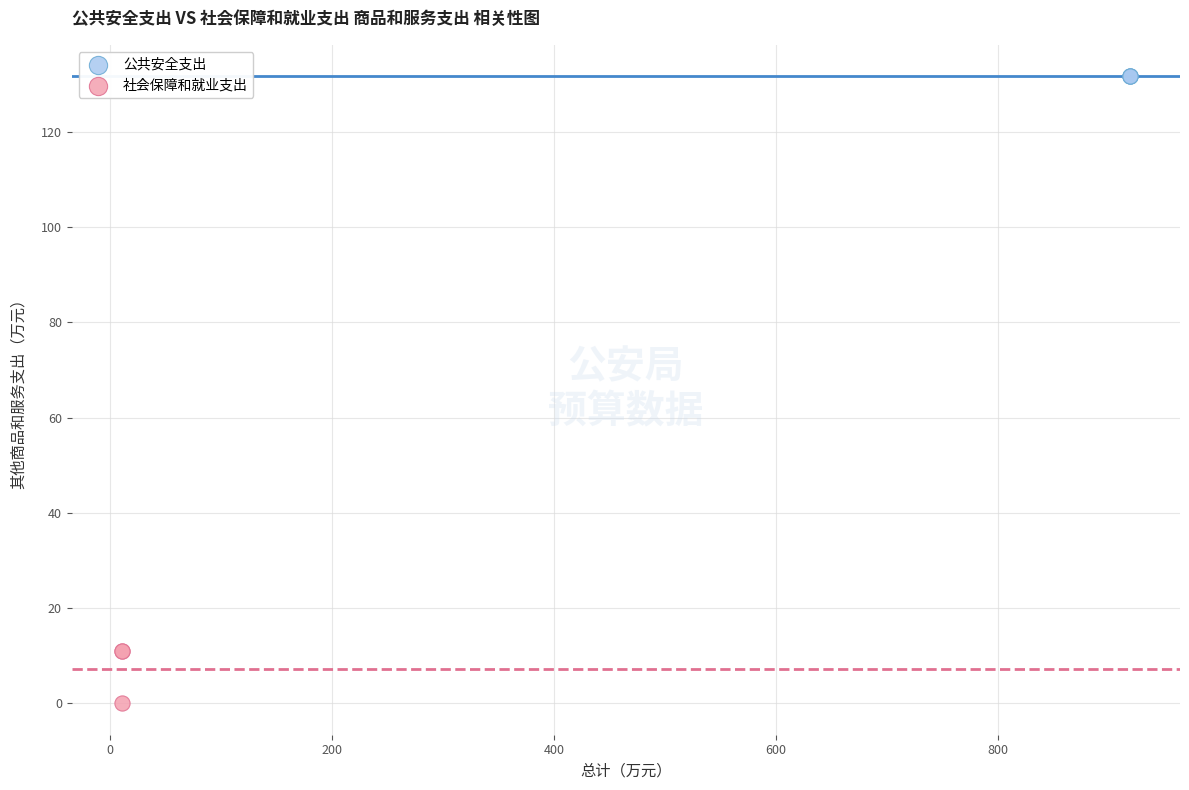

Which series reaches the minimum Y coordinate?

社会保障和就业支出